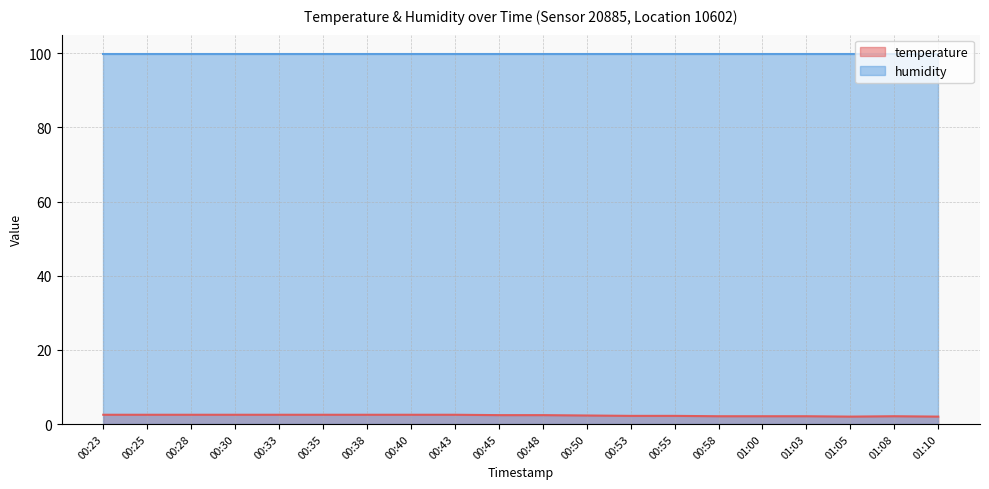

The chart shows a value of 2.5 at 00:33. True or false?

True